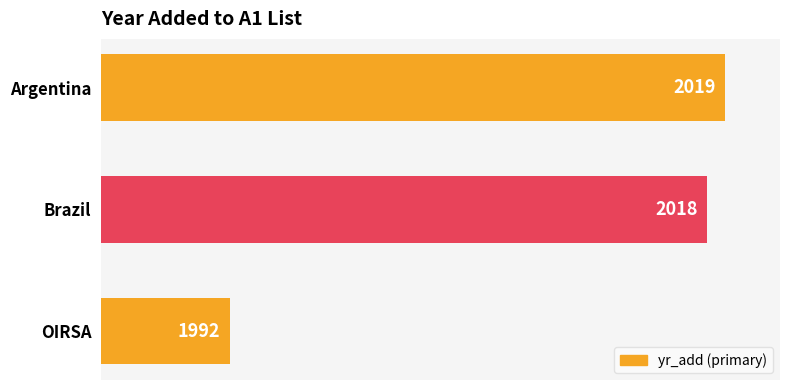

How many values are below 2018?

1